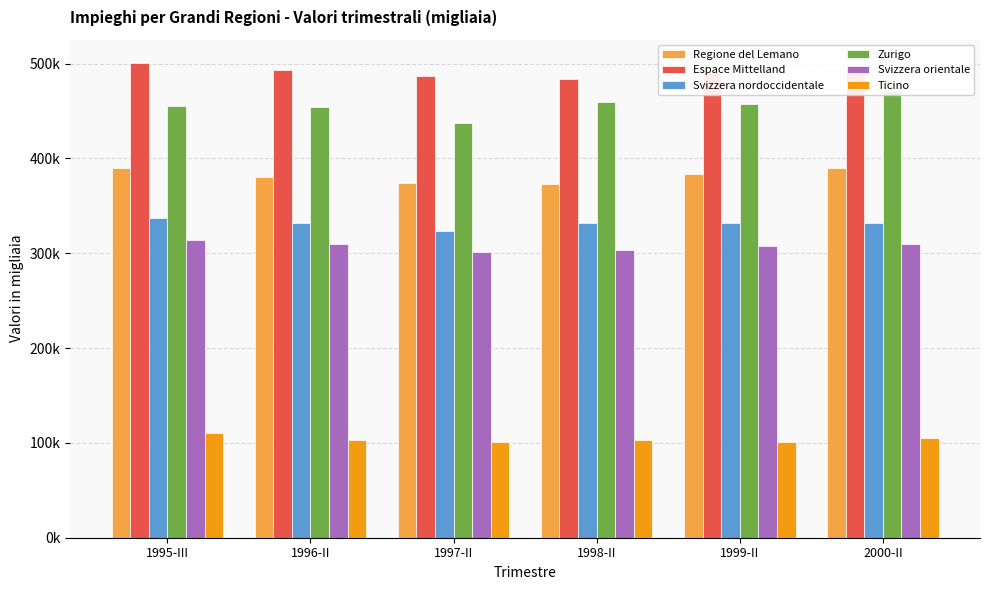

What is the difference between the maximum and second lowest values in the Zurigo series?

16644.9